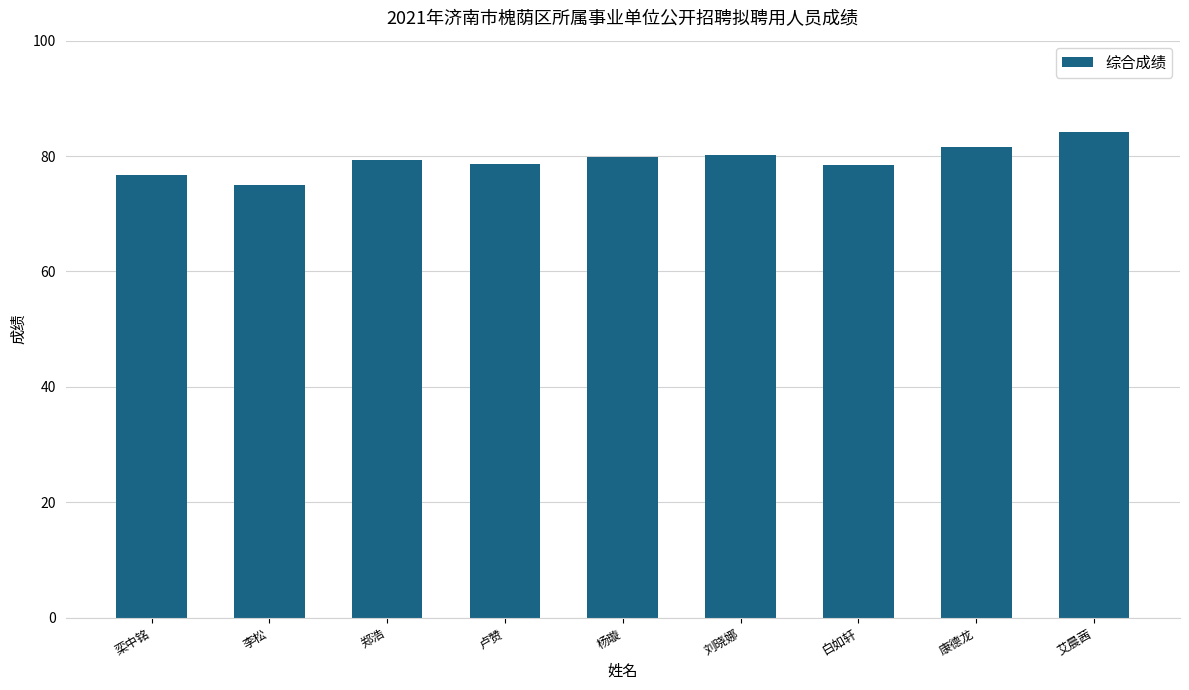

What is the label of the 6th bar from the right?

卢赞